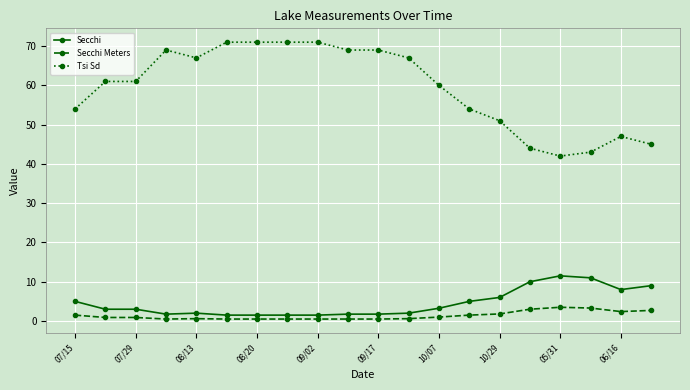

True or false: Secchi Meters and Secchi cross at least once.

False